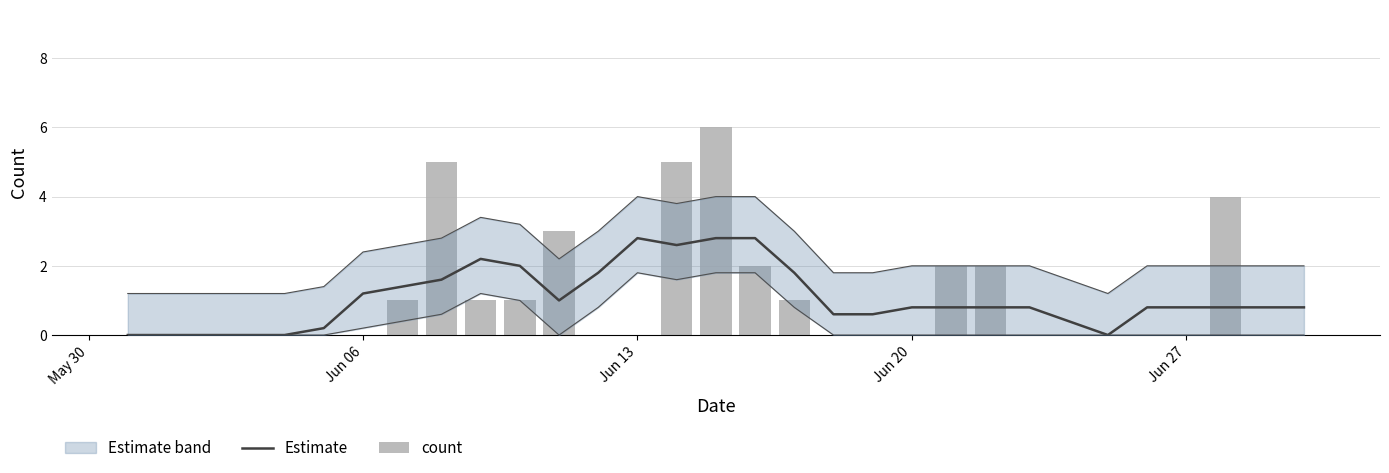

Is the value of count at 5 greater than the value of Estimate at Jun 20?

No